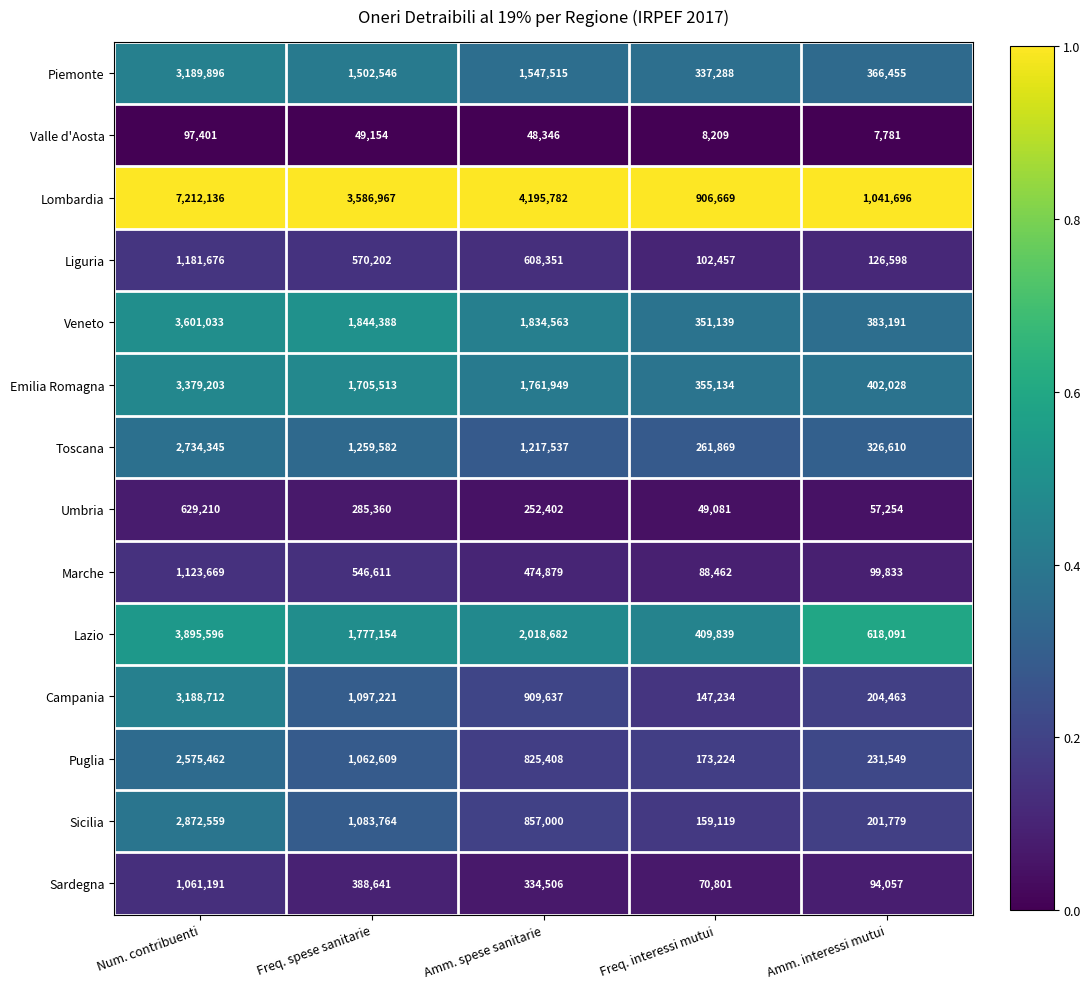

Read the Campania value at Freq. interessi mutui.

147234